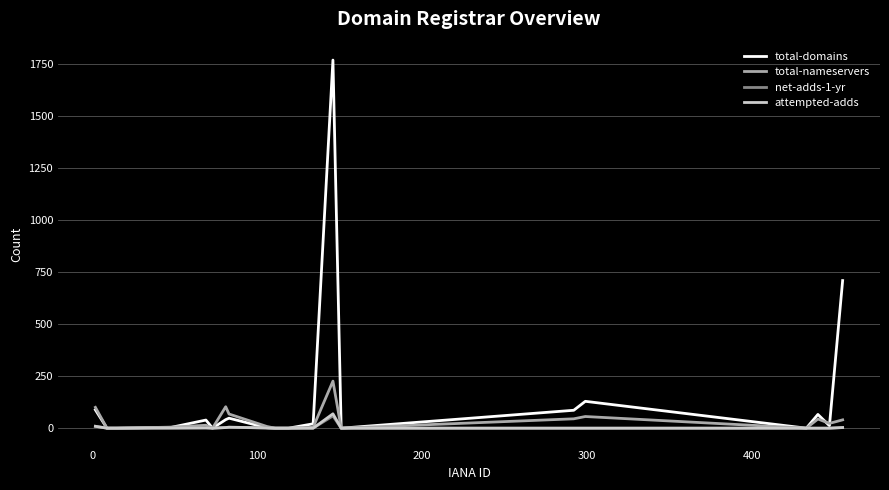

Which series ends up on top after the final intersection of total-nameservers and total-domains?

total-domains